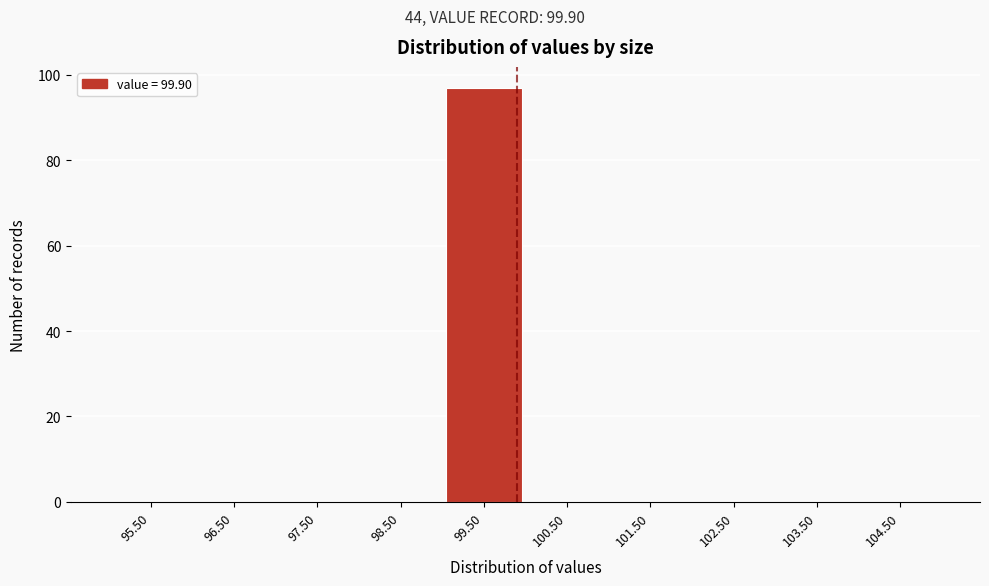

What is the height of the bar covering 99 to 100 on the x-axis? The values are not printed on the chart, so give them approximately, as read against the axis.

98